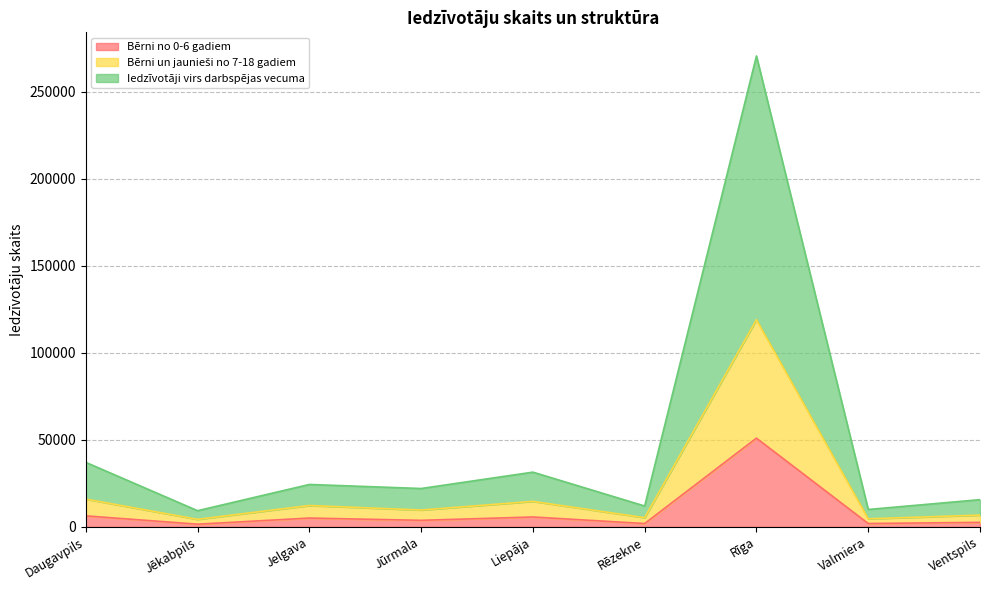

At which category does Iedzīvotāji virs darbspējas vecuma reach its first local peak?

Jelgava